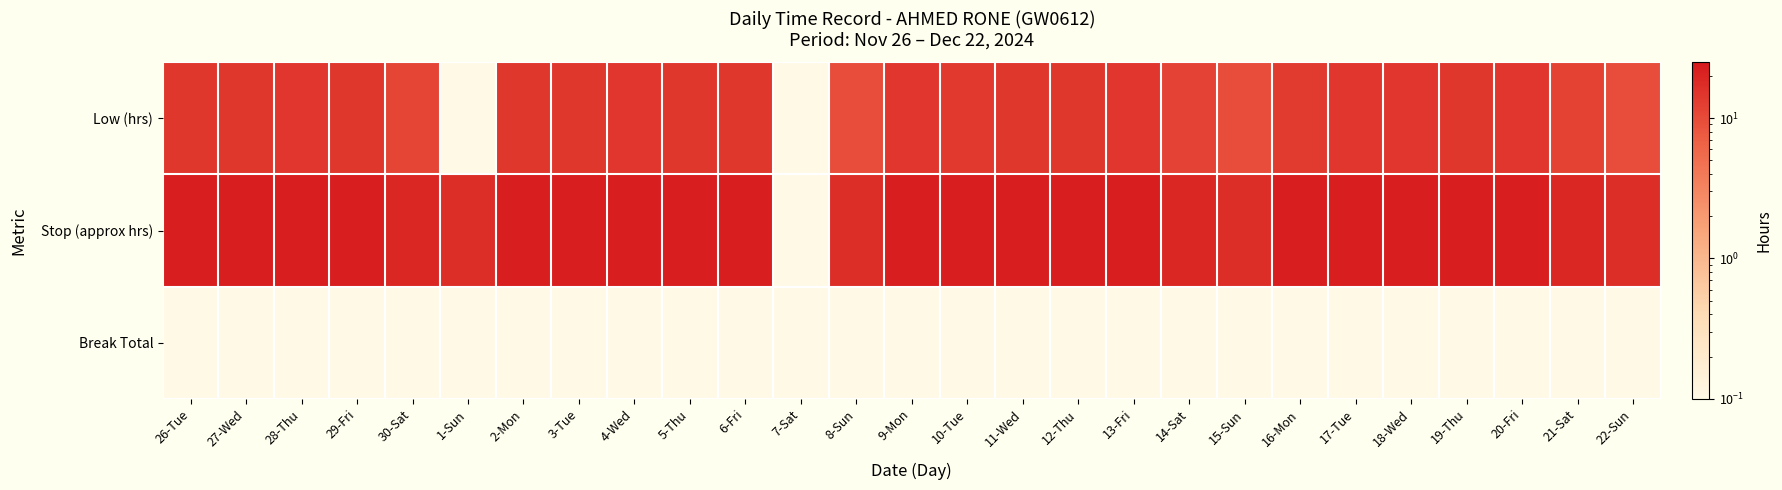

Rank the series at 4-Wed from lowest to highest value.

Break Total, Low (hrs), Stop (approx hrs)